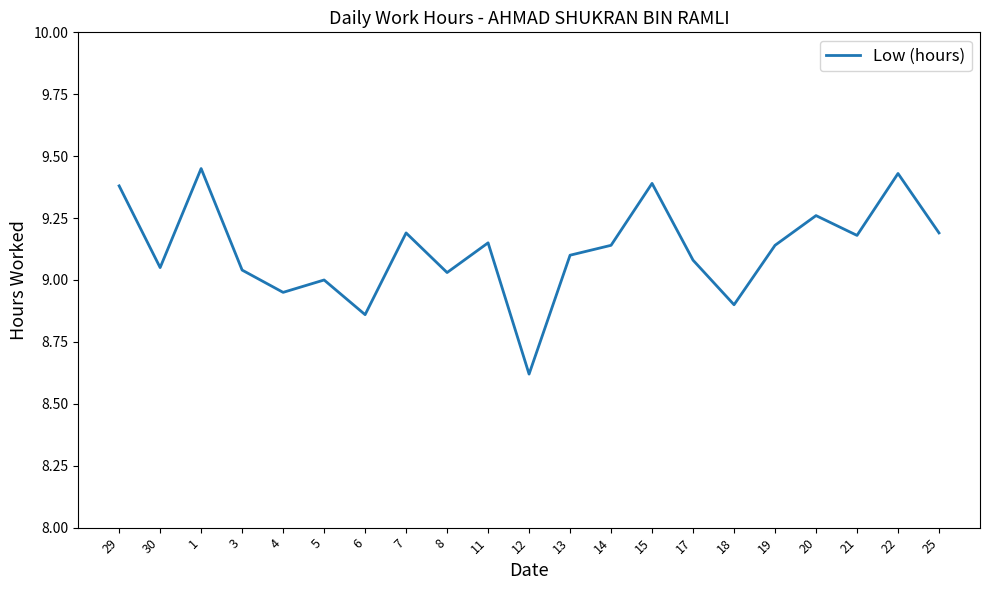

Approximately how many times larger is the value at 3 compared to 12?

1.0